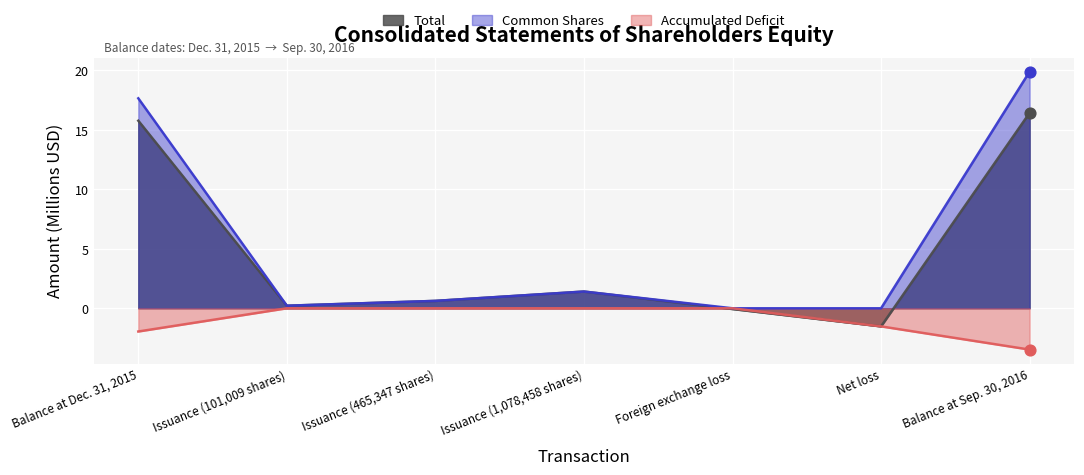

What is the total value across all series at Issuance (465,347 shares)?

1.2